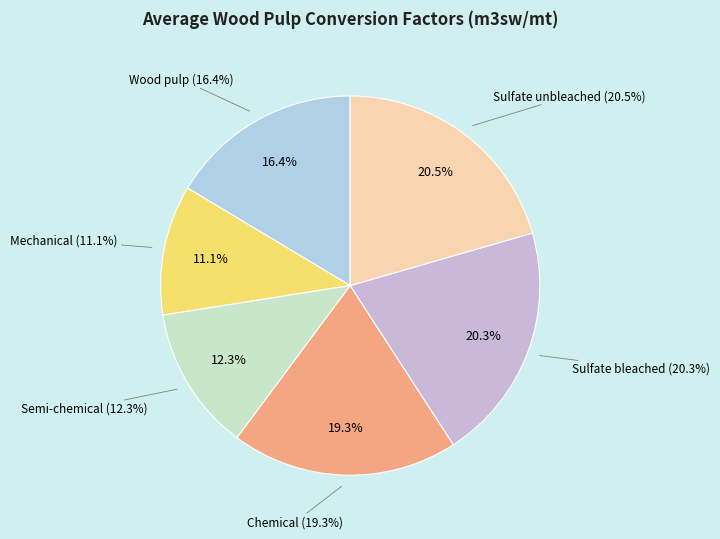

Rank the categories by value from lowest to highest.

Mechanical, Semi-chemical, Wood pulp, Chemical, Sulfate bleached, Sulfate unbleached